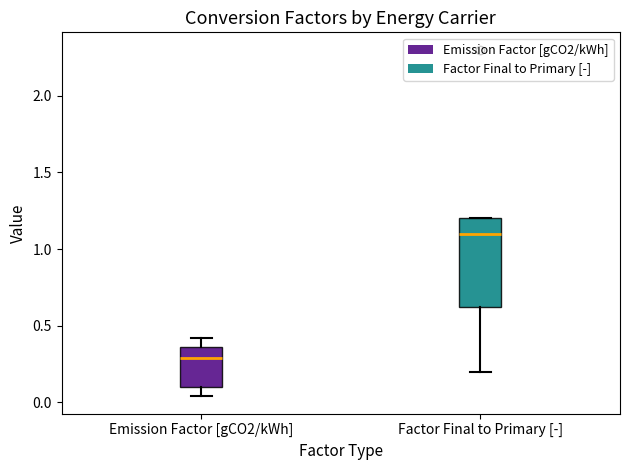

Where does the median line of the box for Emission Factor [gCO2/kWh] sit on the y-axis? The values are not printed on the chart, so give them approximately, as read against the axis.

0.30